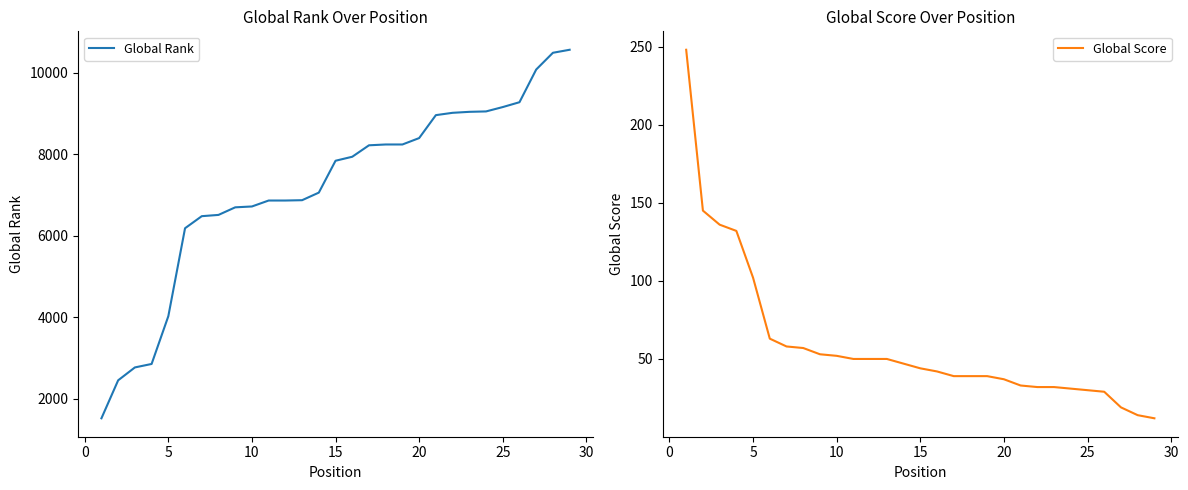

List the series in order of their peak value, highest first.

Global Rank, Global Score